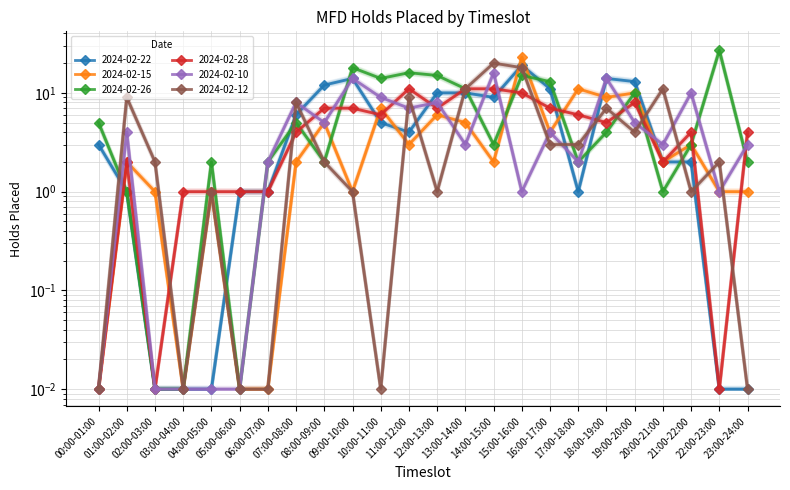

Reading right to left, transcribe all the data shown in this chart.

2024-02-22: 0.0	0.0	2.1	2.1	13.4	14.4	1.0	11.4	19.6	9.3	10.3	10.3	4.1	5.2	14.4	12.4	6.2	1.0	1.0	0.0	0.0	0.0	1.0	3.1
2024-02-15: 1.0	1.0	3.1	2.0	10.2	9.2	11.2	4.1	23.4	2.0	5.1	6.1	3.1	7.1	1.0	5.1	2.0	0.0	0.0	1.0	0.0	1.0	2.0	0.0
2024-02-26: 2.0	27.2	3.0	1.0	10.1	4.0	2.0	13.1	15.1	3.0	11.1	15.1	16.1	14.1	18.1	2.0	5.0	2.0	0.0	2.0	0.0	0.0	1.0	5.0
2024-02-28: 4.0	0.0	4.0	2.0	8.1	5.0	6.0	7.0	10.1	11.1	11.1	7.0	11.1	6.0	7.0	7.0	4.0	1.0	1.0	1.0	1.0	0.0	2.0	0.0
2024-02-10: 3.1	1.0	10.2	3.1	5.1	14.3	2.0	4.1	1.0	16.3	3.1	8.2	7.1	9.2	14.3	5.1	8.2	2.0	0.0	0.0	0.0	0.0	4.1	0.0
2024-02-12: 0.0	2.0	1.0	11.1	4.0	7.0	3.0	3.0	18.1	20.1	11.1	1.0	9.1	0.0	1.0	2.0	8.1	0.0	0.0	1.0	0.0	2.0	9.1	0.0